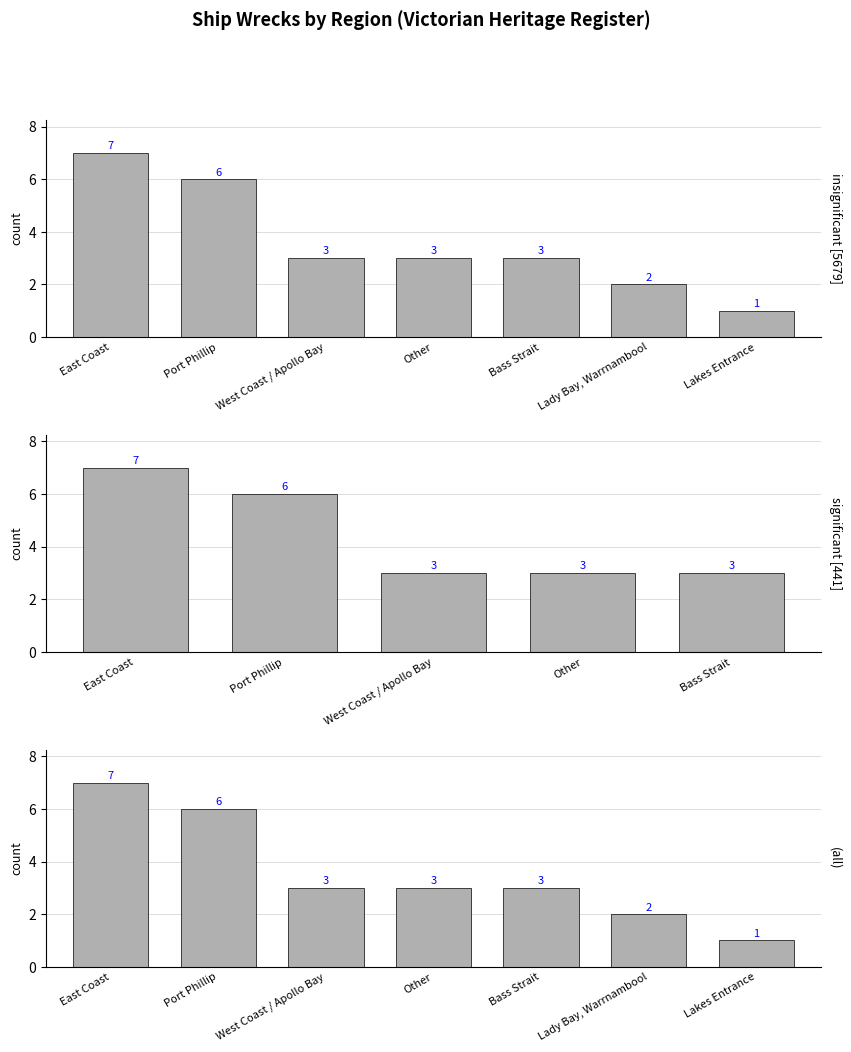

Are the bars horizontal?

No